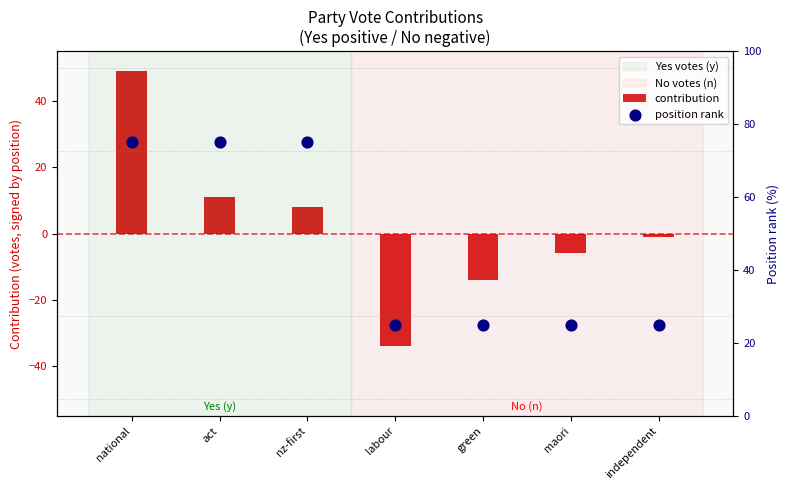

What are all the series names shown in the legend?

contribution, position rank